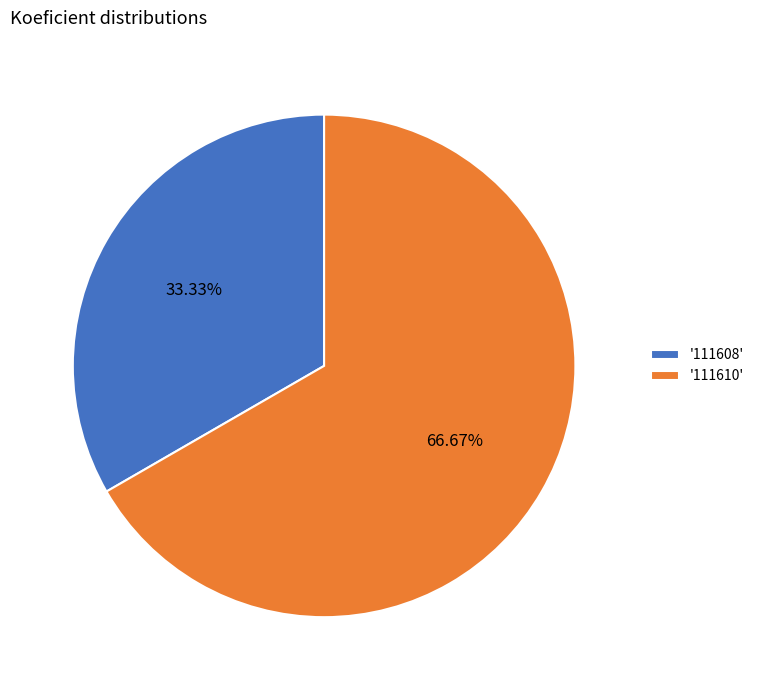

Do '111610' and '111608' together represent more than half of the pie?

Yes